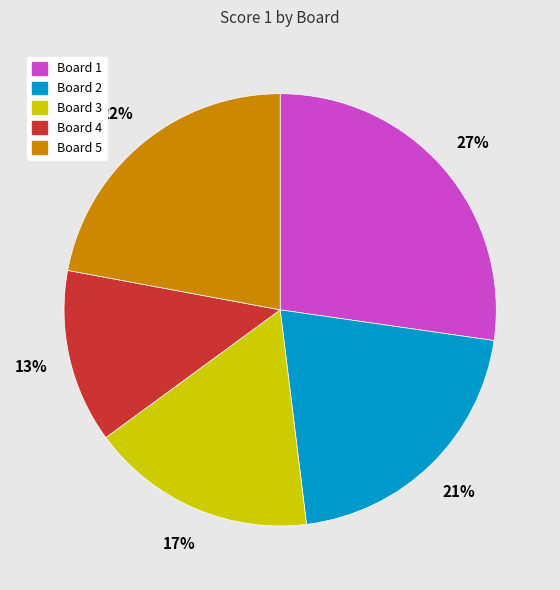

Do Board 3 and Board 4 together represent more than half of the pie?

No